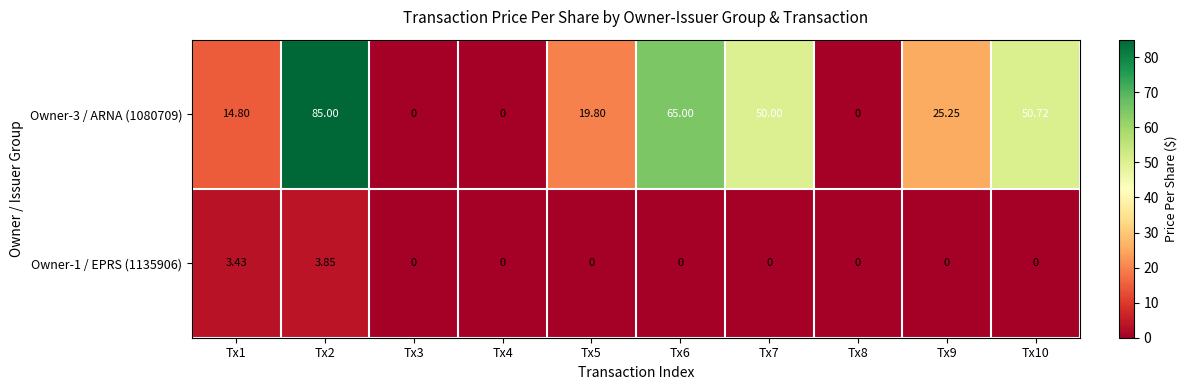

What is the maximum value shown in the chart?

85.0